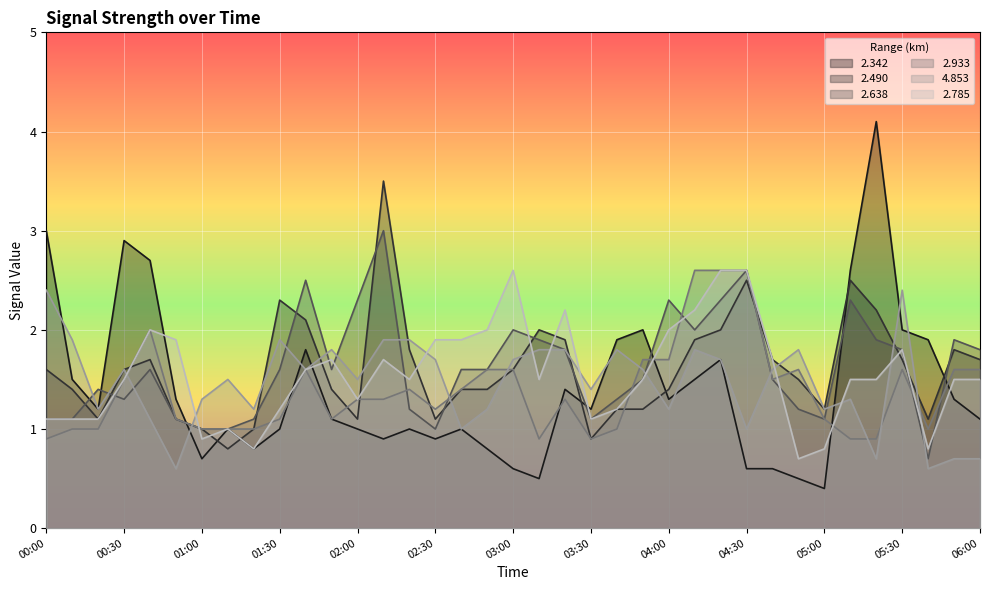

List the labels in order of   2.638 value, largest first.

02:10, 04:30, 01:40, 02:00, 04:00, 04:20, 05:10, 03:00, 04:10, 03:10, 05:20, 05:50, 03:20, 05:30, 06:00, 00:40, 01:30, 01:50, 02:40, 02:50, 03:50, 04:40, 00:20, 00:30, 03:40, 02:20, 04:50, 00:00, 00:10, 00:50, 01:20, 03:30, 05:00, 01:00, 01:10, 02:30, 05:40